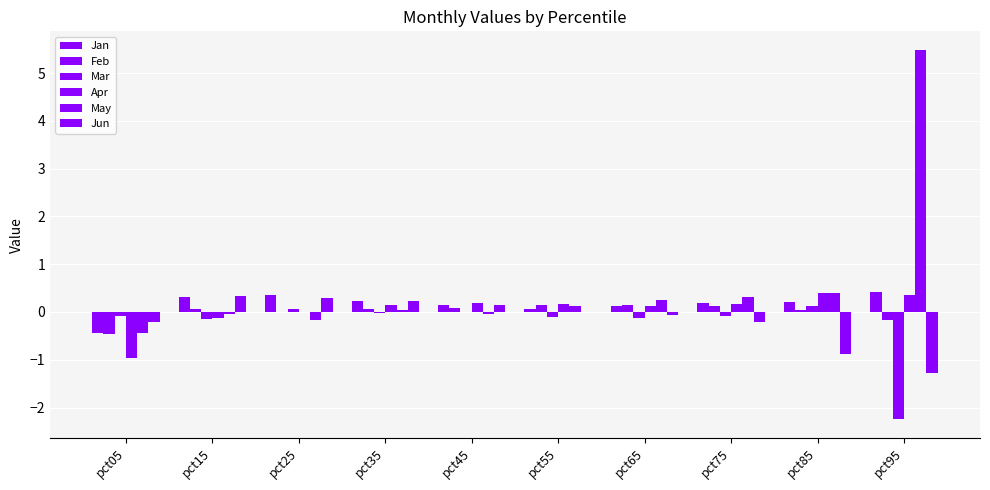

What is the difference between the Jun values at pct55 and pct75?

0.2